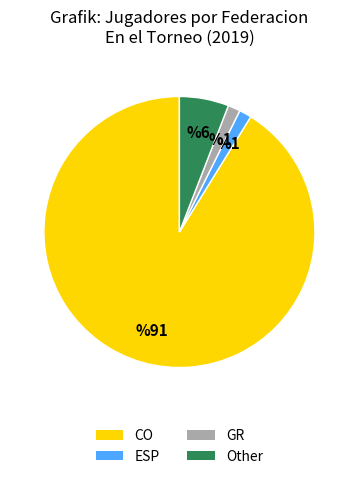

Combined, do Other and ESP account for over 50%?

No